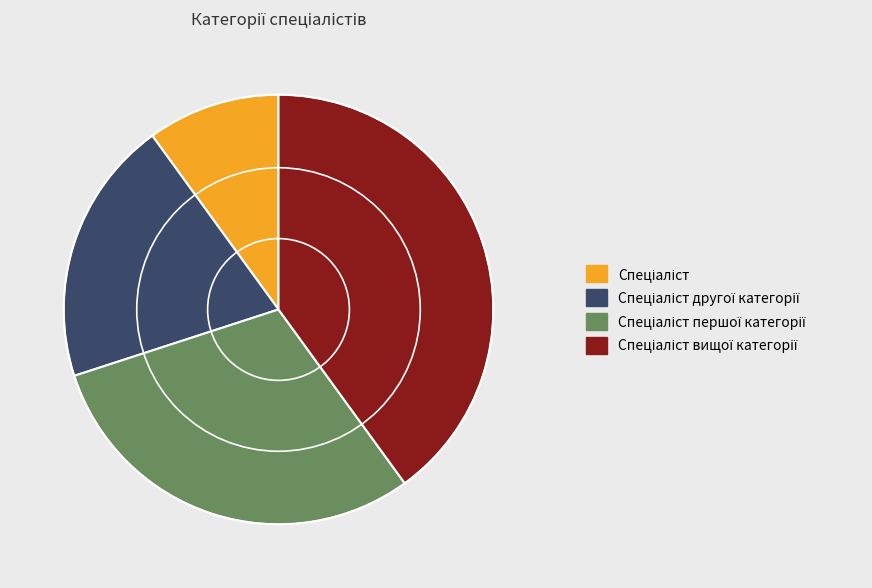

Does any single category account for the majority?

No